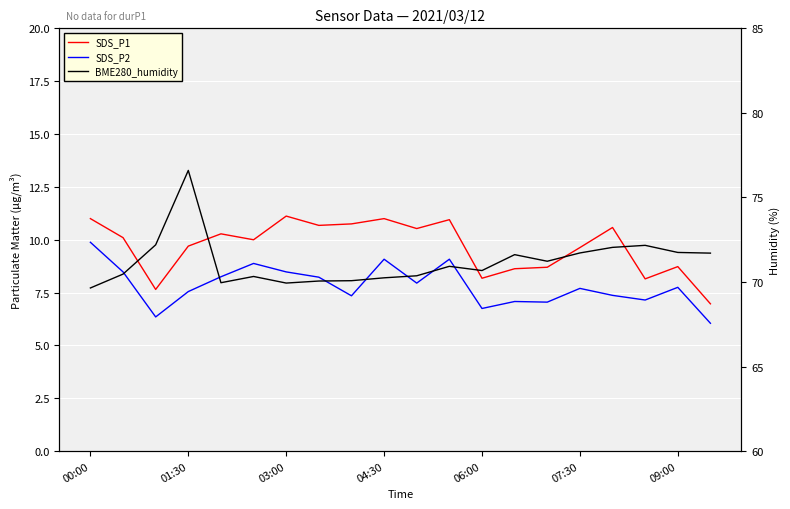

Reading right to left, list all the values displayed in this chart.

SDS_P1: 7.0	8.7	8.2	10.6	9.6	8.7	8.6	8.2	10.9	10.5	11.0	10.8	10.7	11.1	10.0	10.3	9.7	7.7	10.1	11.0
SDS_P2: 6.0	7.8	7.2	7.4	7.7	7.0	7.1	6.8	9.1	8.0	9.1	7.3	8.2	8.5	8.9	8.2	7.5	6.3	8.5	9.9
BME280_humidity: 71.7	71.8	72.2	72.0	71.7	71.2	71.6	70.7	70.9	70.4	70.2	70.1	70.1	69.9	70.3	70.0	76.6	72.2	70.5	69.7